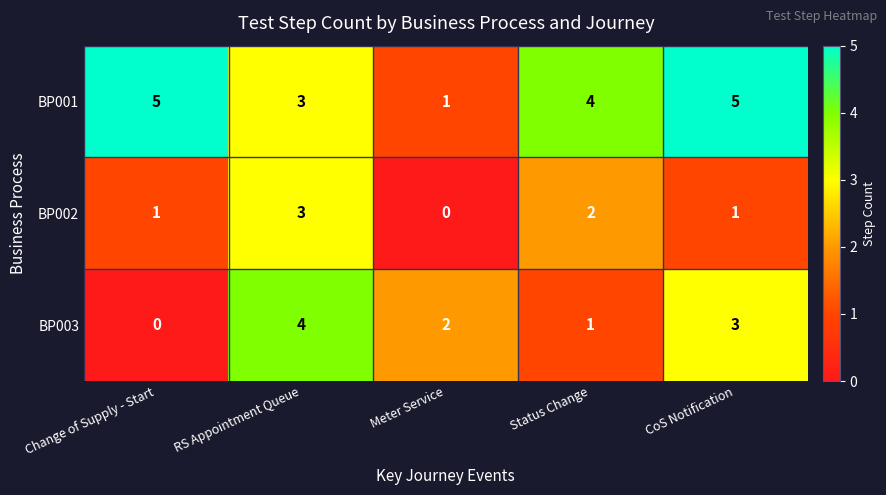

What is the minimum value for BP001?

1